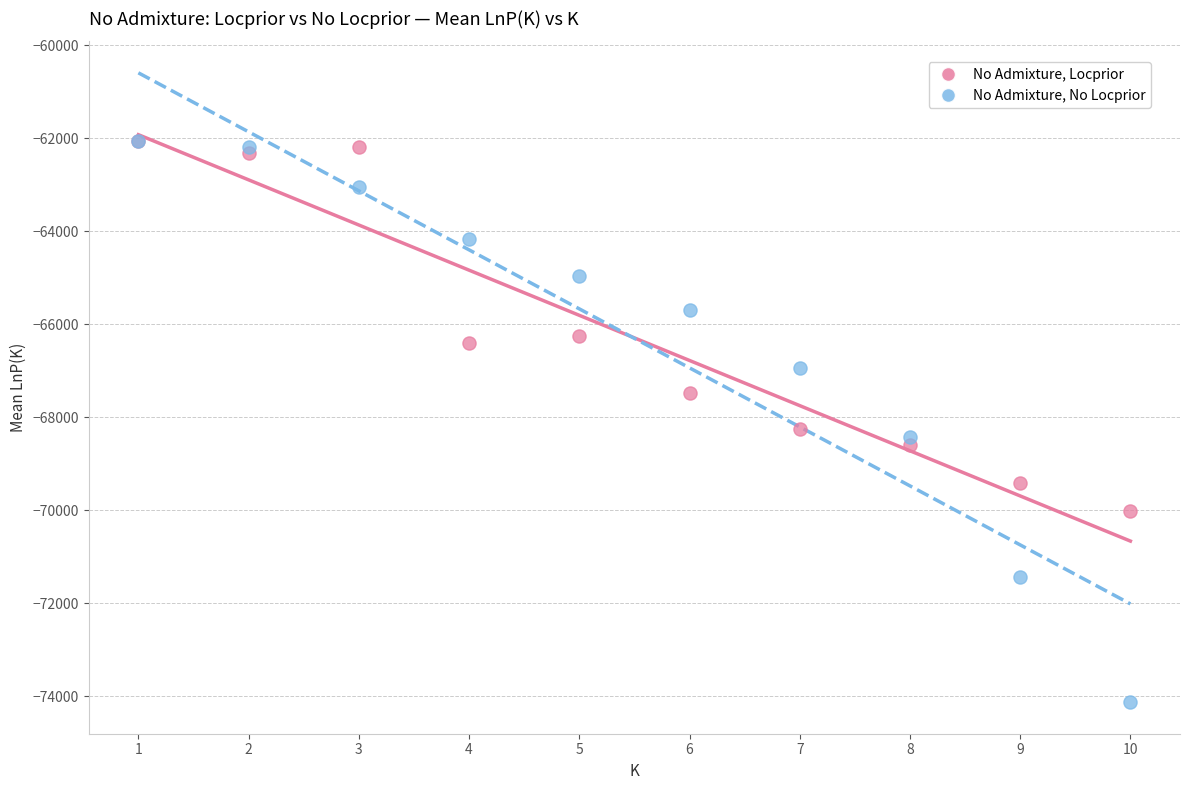

In the No Admixture, No Locprior series, what Y value is closest to -68086?

-68425.8